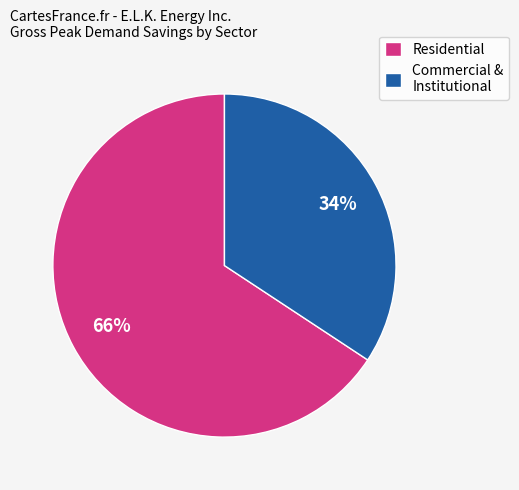

Is it true that Commercial & Institutional is 34% of the pie?

True